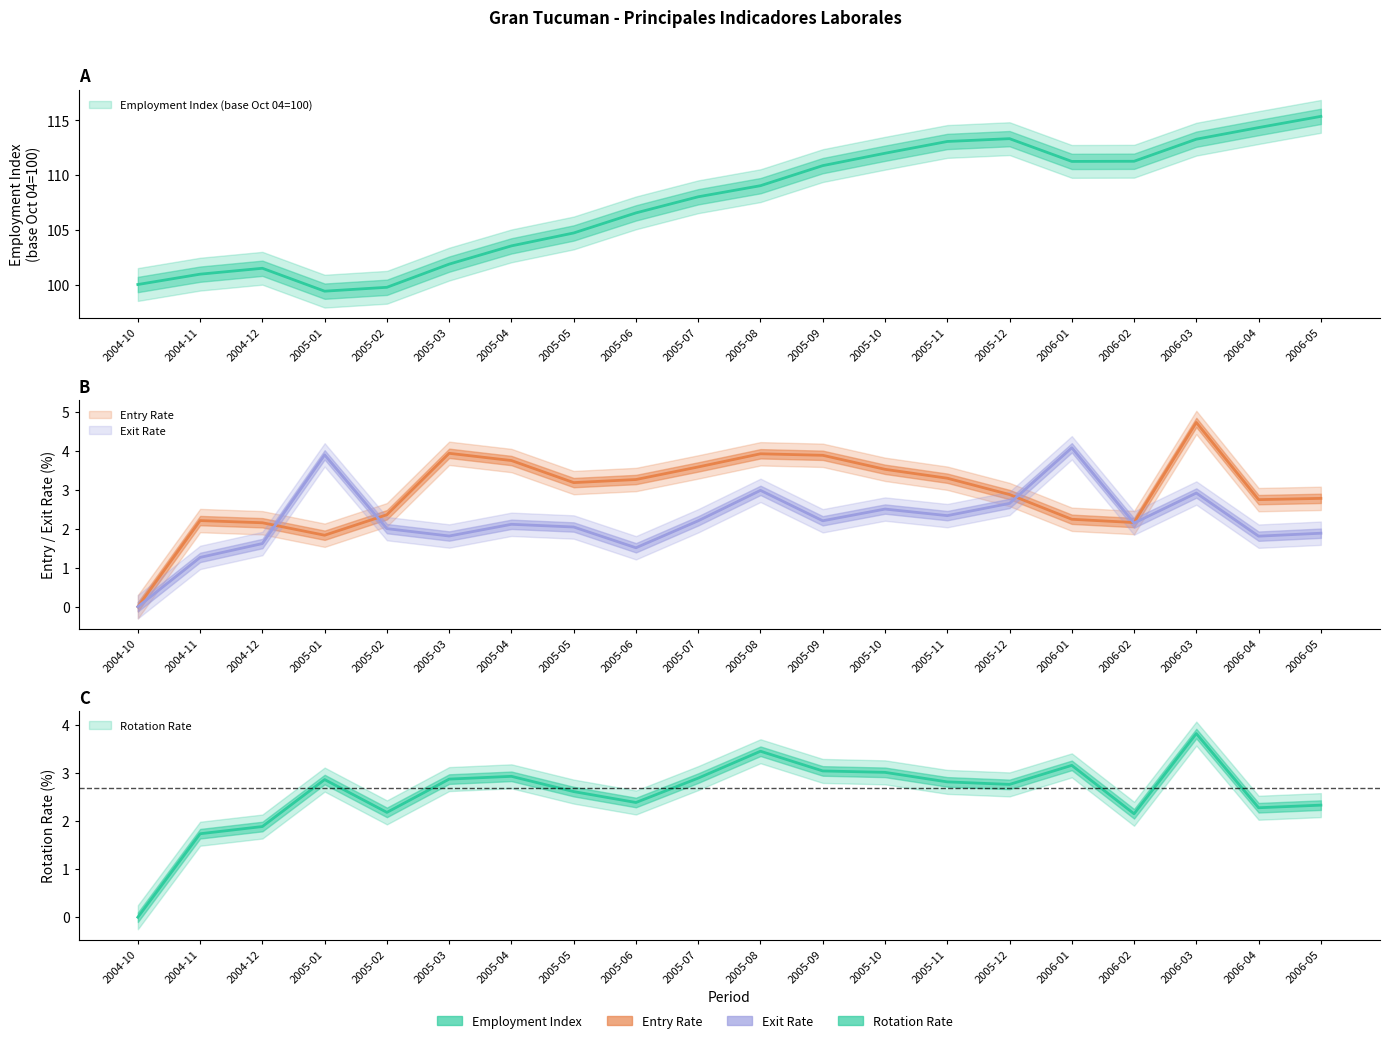

At how many categories does at least one series exceed 96?

20